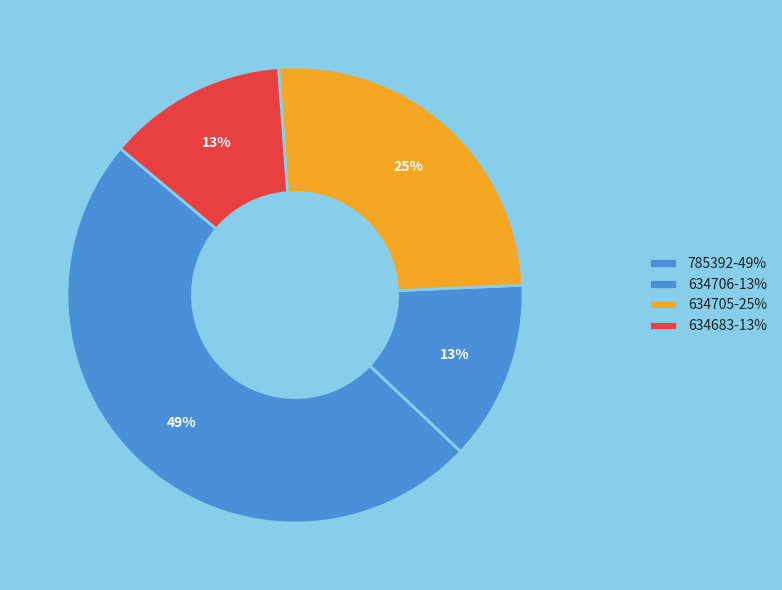

To the nearest percent, what portion does 634705 represent?

25%